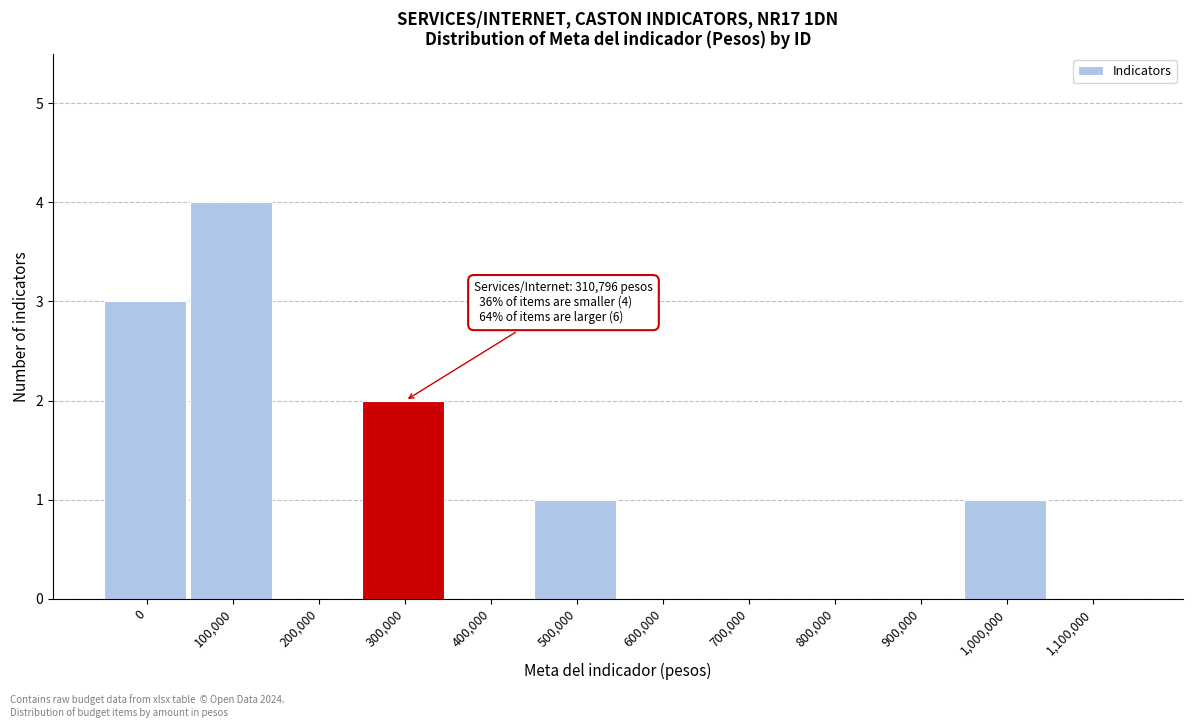

Reading right to left, extract all data points from this chart.

1,100,000=0	1,000,000=1	900,000=0	800,000=0	700,000=0	600,000=0	500,000=1	400,000=0	300,000=2	200,000=0	100,000=4	0=3